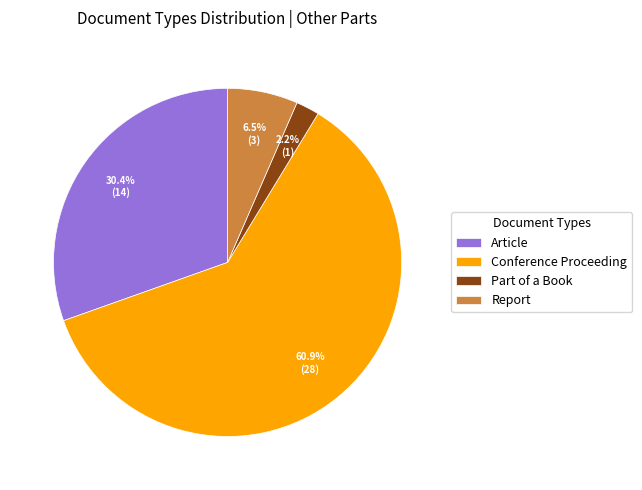

Between Conference Proceeding and Part of a Book, which is larger?

Conference Proceeding